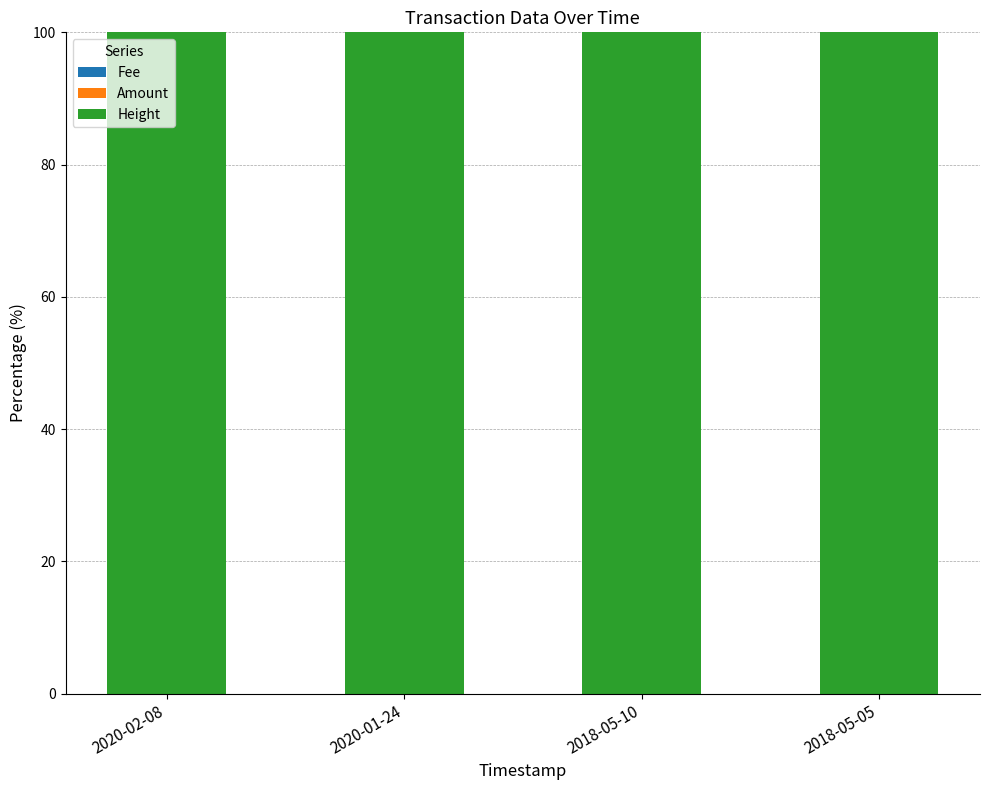

Count the number of data series in this chart.

3